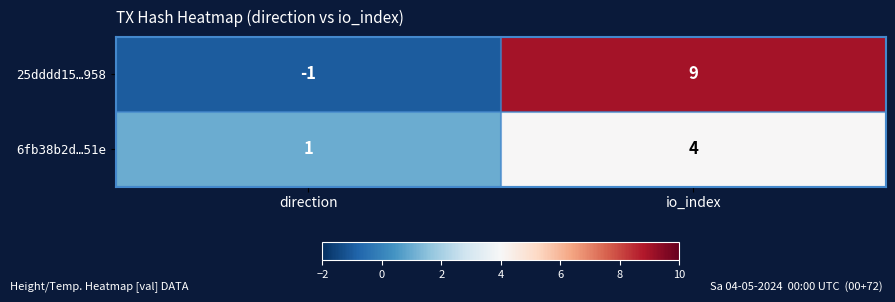

The value of 25dddd15…958 at io_index is 13. True or false?

False